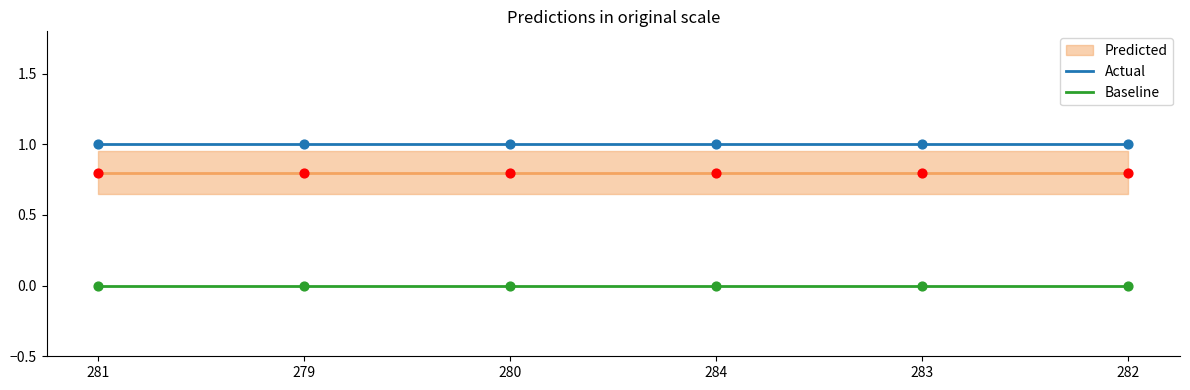

What is the total value across all series at 284?

1